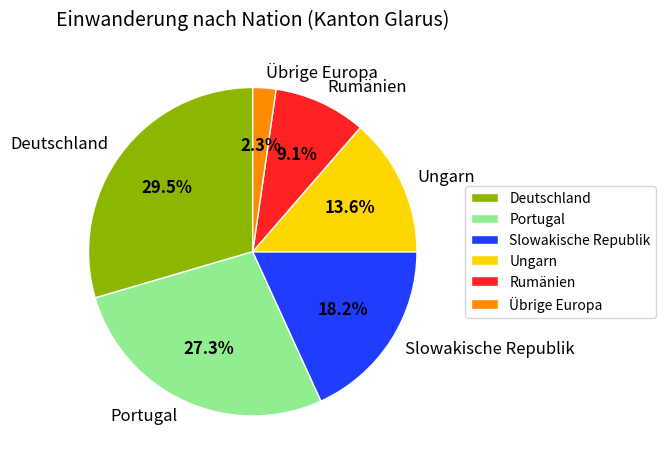

To the nearest percent, what percentage of the pie is Portugal?

27%